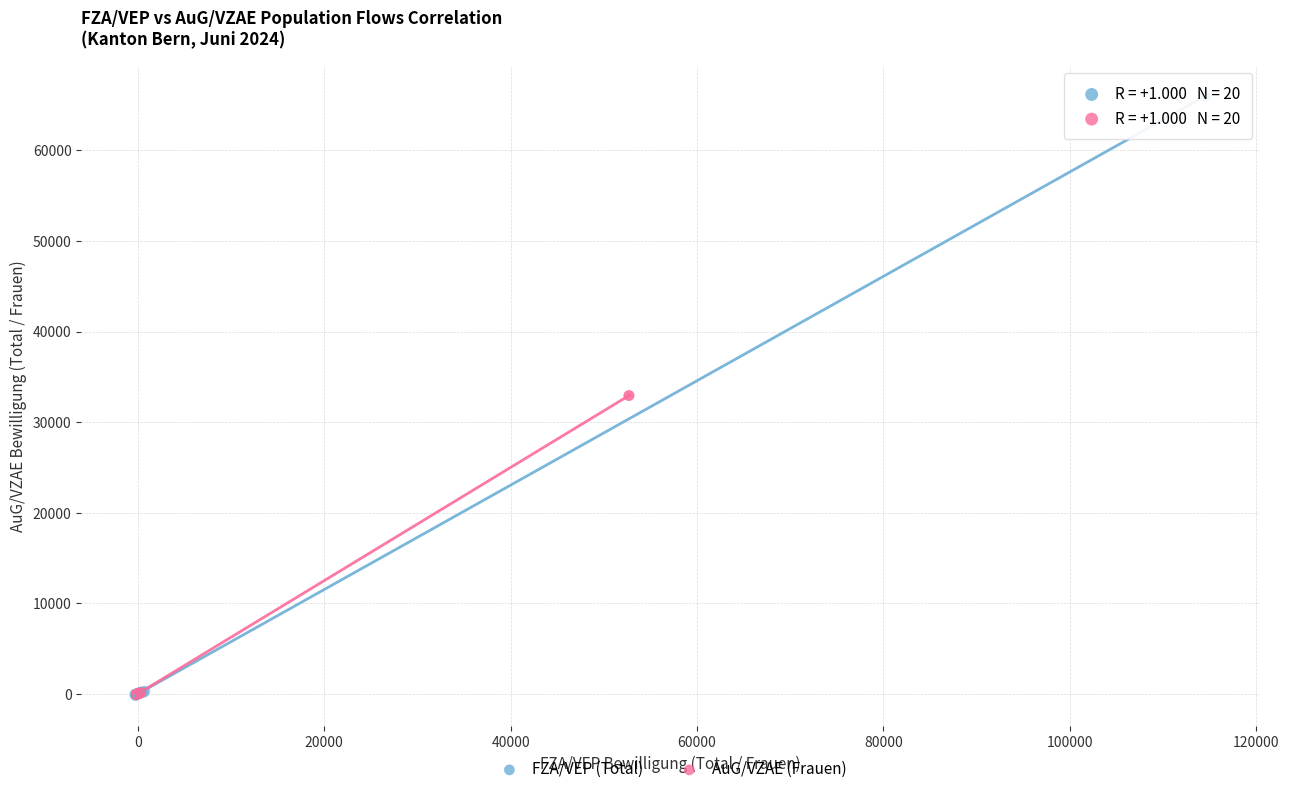

Which series reaches the maximum Y coordinate?

FZA/VEP (Total)